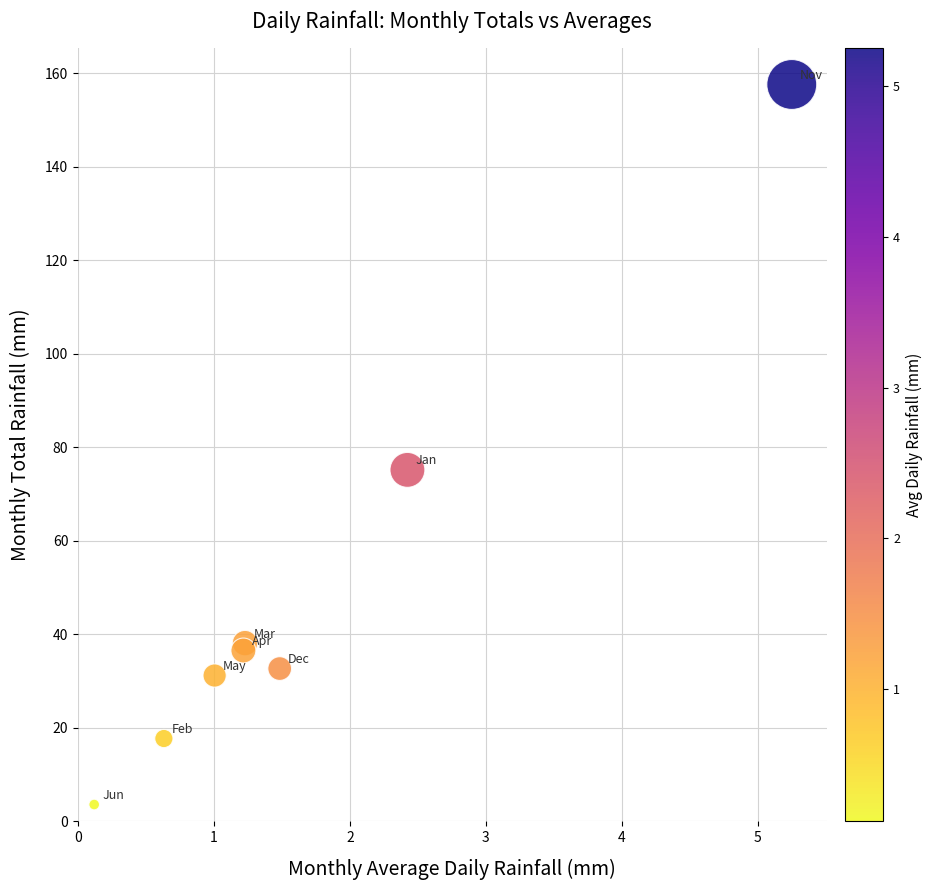

What Y value in the scatter plot is closest to 80?

75.1